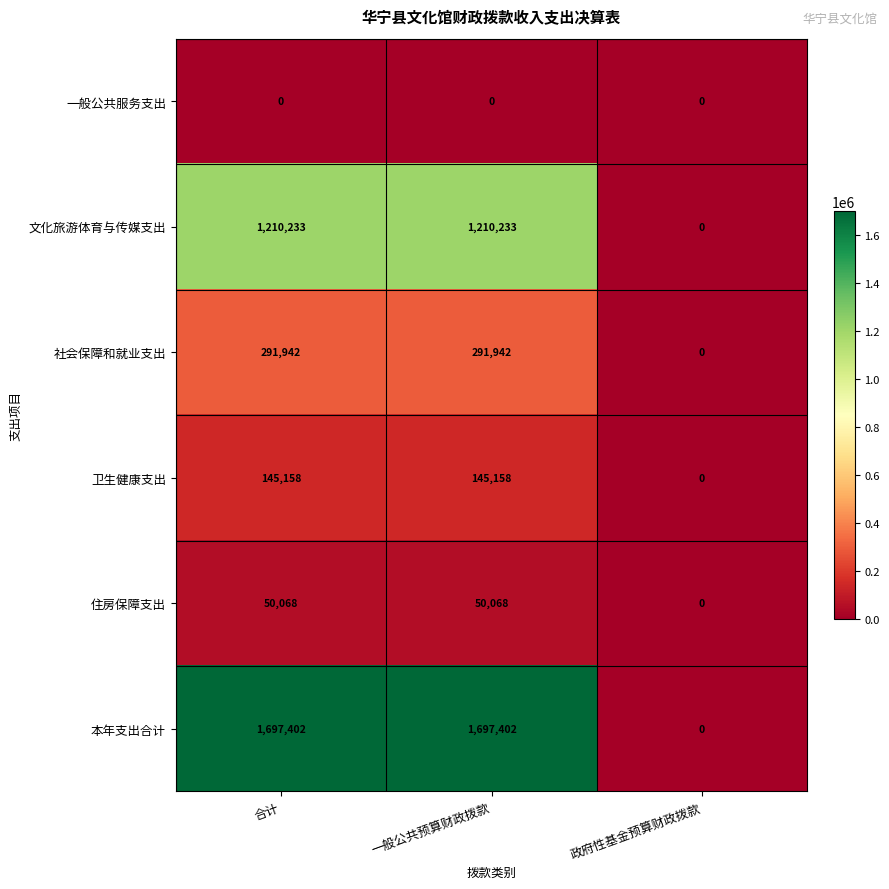

What is the sum of all 卫生健康支出 values?

290316